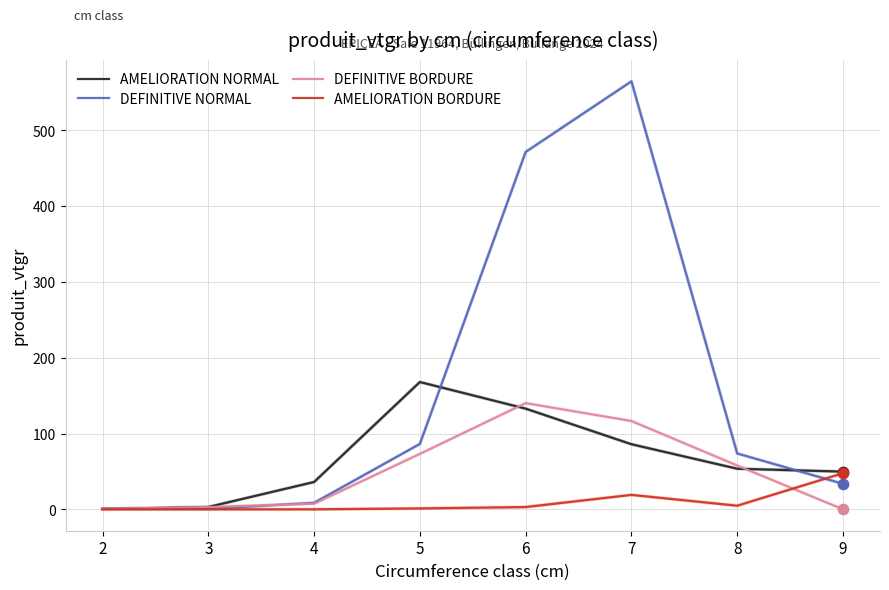

What is the total value across all series at 5?

328.6